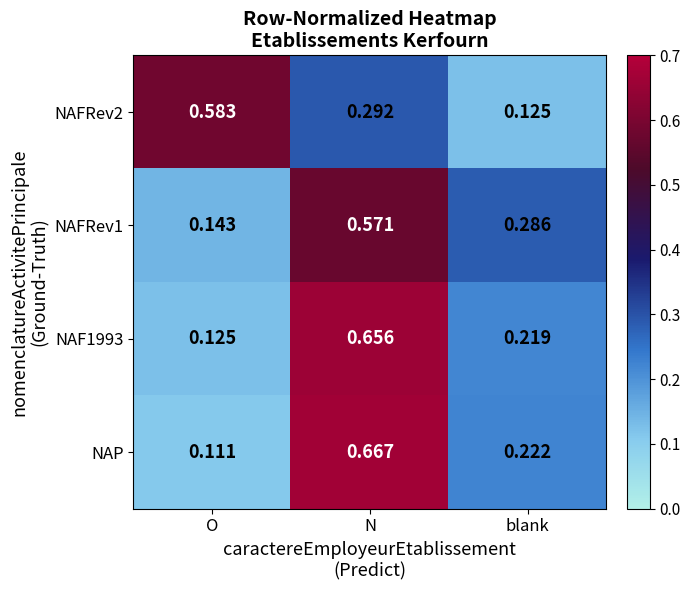

At how many categories does at least one series exceed 0?

3